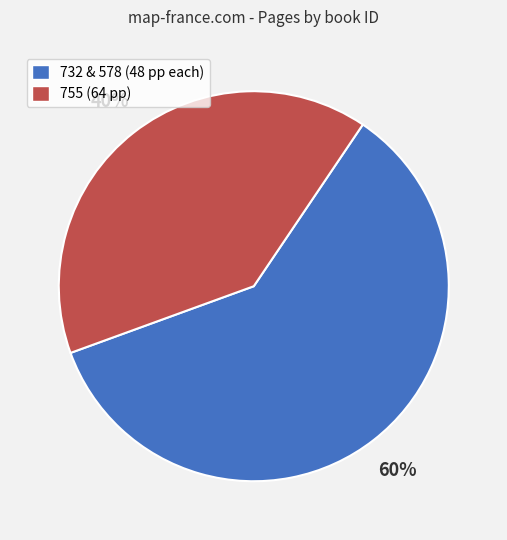

Does any single category account for the majority?

Yes